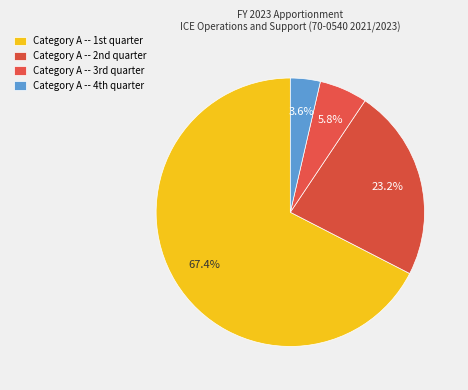

Count the number of slices in the pie.

4